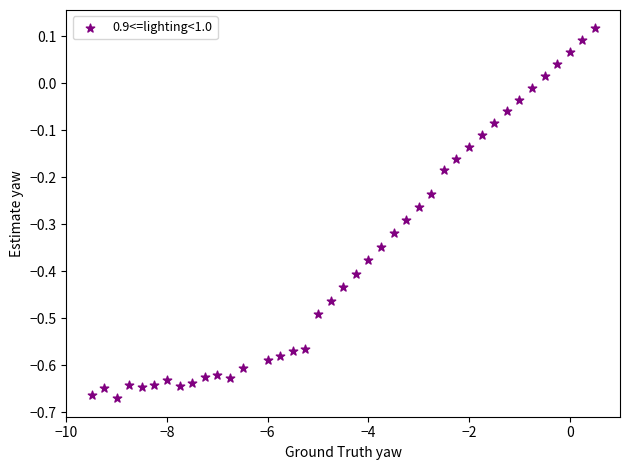

What is the range of X values (max minus min)?

10.0